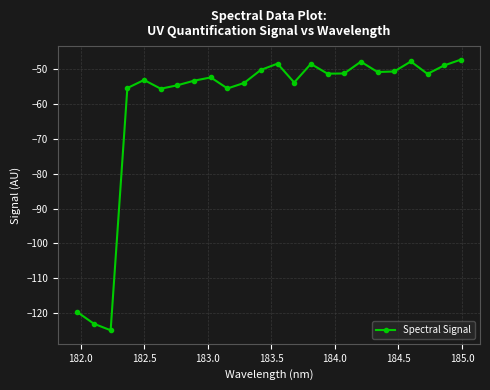

Is this an area chart (filled region under the line)?

No